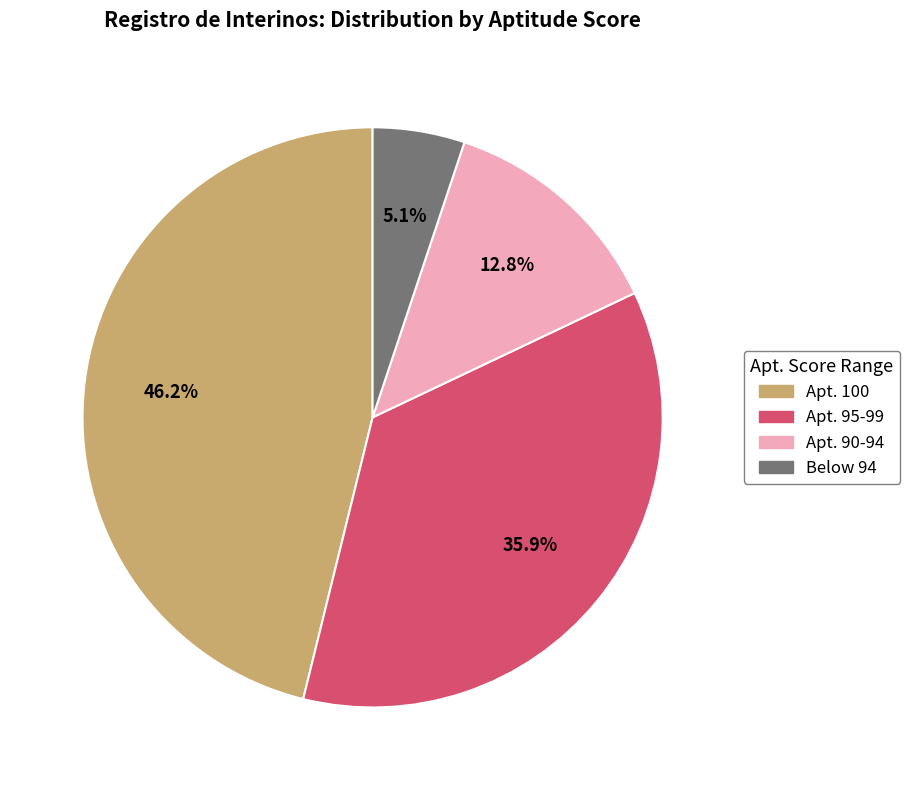

Count the number of slices in the pie.

4